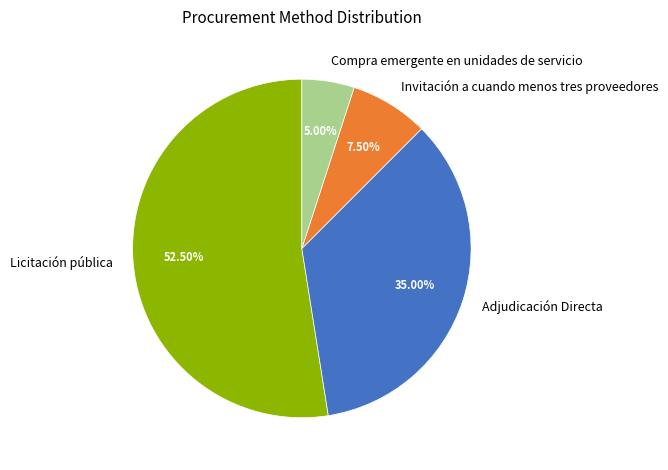

Which has a higher value, Licitación pública or Adjudicación Directa?

Licitación pública